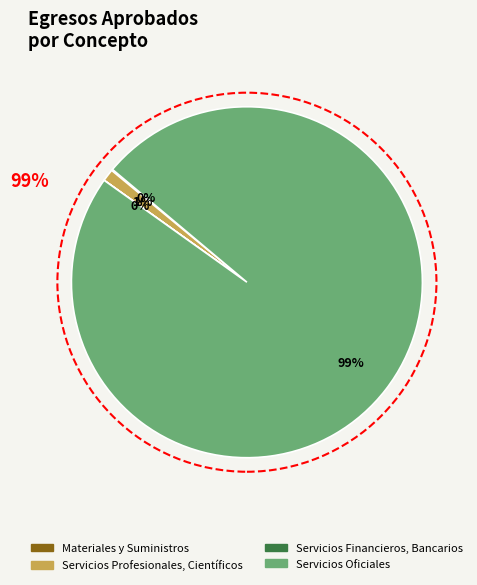

To the nearest percent, what is the difference between the largest and smallest slice percentages?

99%